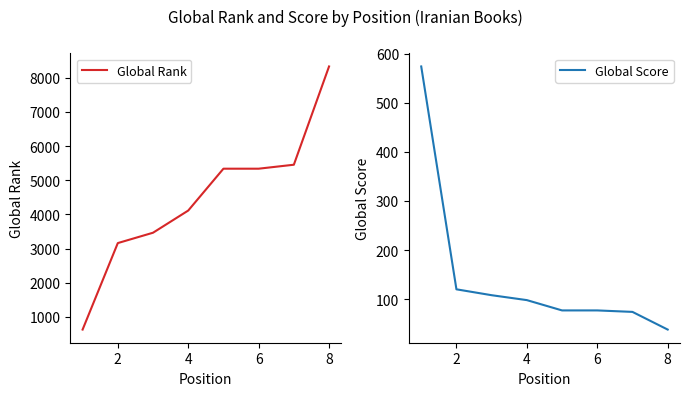

How many lines are shown in the chart?

2